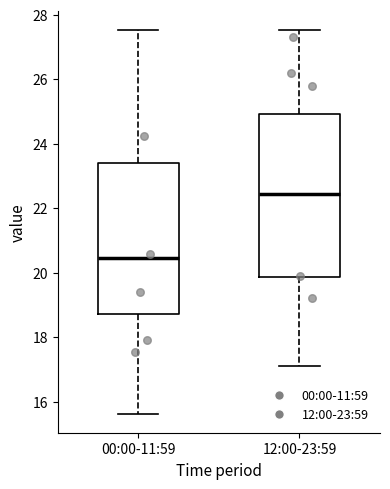

Where is the upper edge of the box for 00:00-11:59 on the y-axis? The values are not printed on the chart, so give them approximately, as read against the axis.

23.4